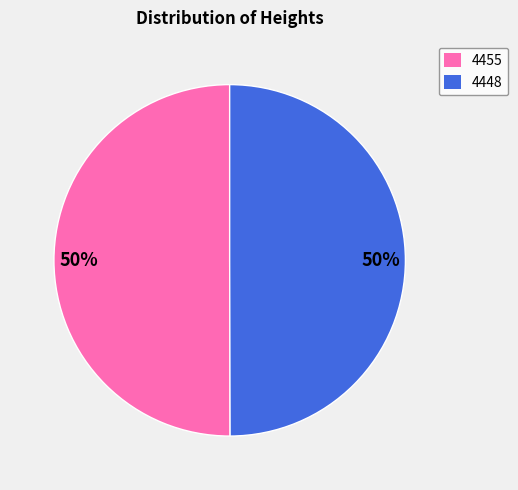

What percentage is the 4455 slice, to the nearest percent?

50%